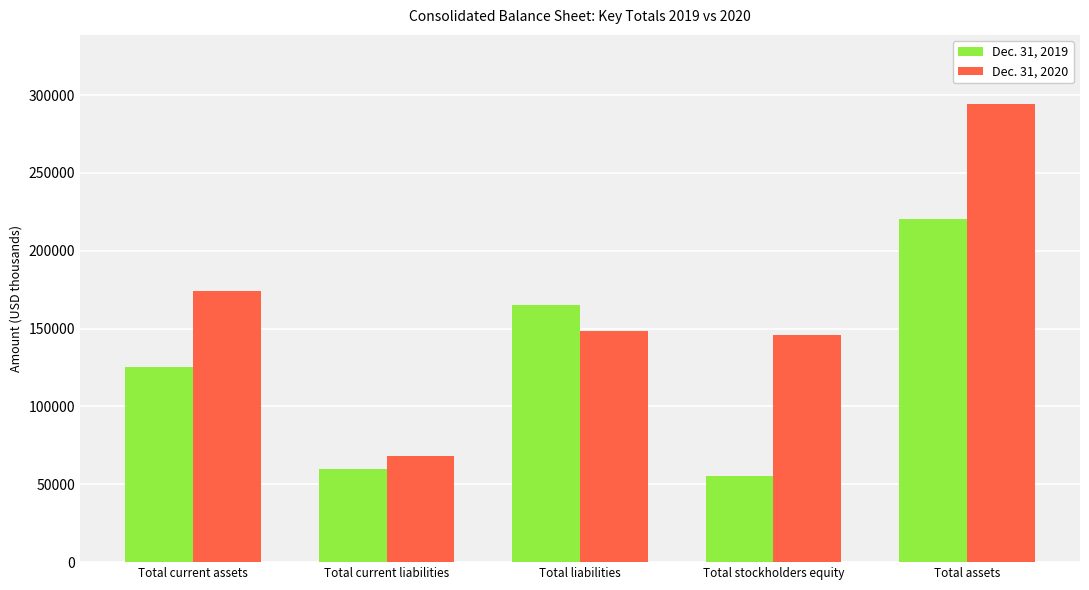

What position from the right is Total stockholders equity?

2